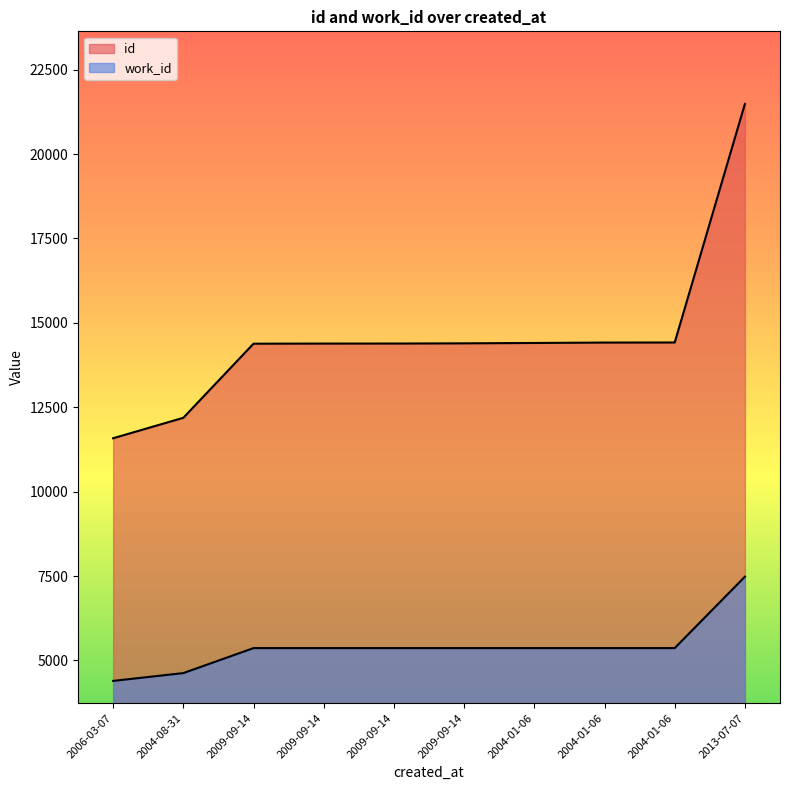

At which label does work_id first exceed 5366?

2013-07-07